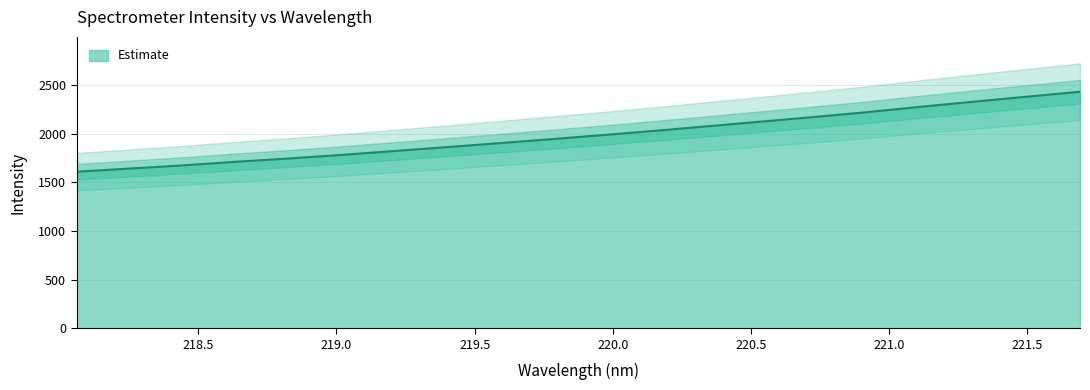

Count the number of categories in the chart.

20